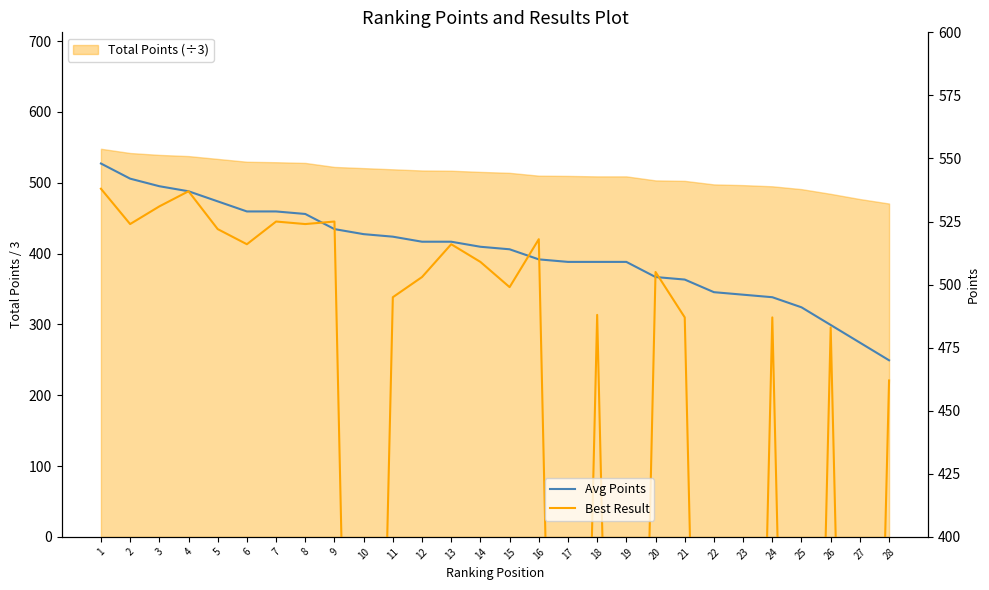

How many times do Best Result and Avg Points cross each other?

6